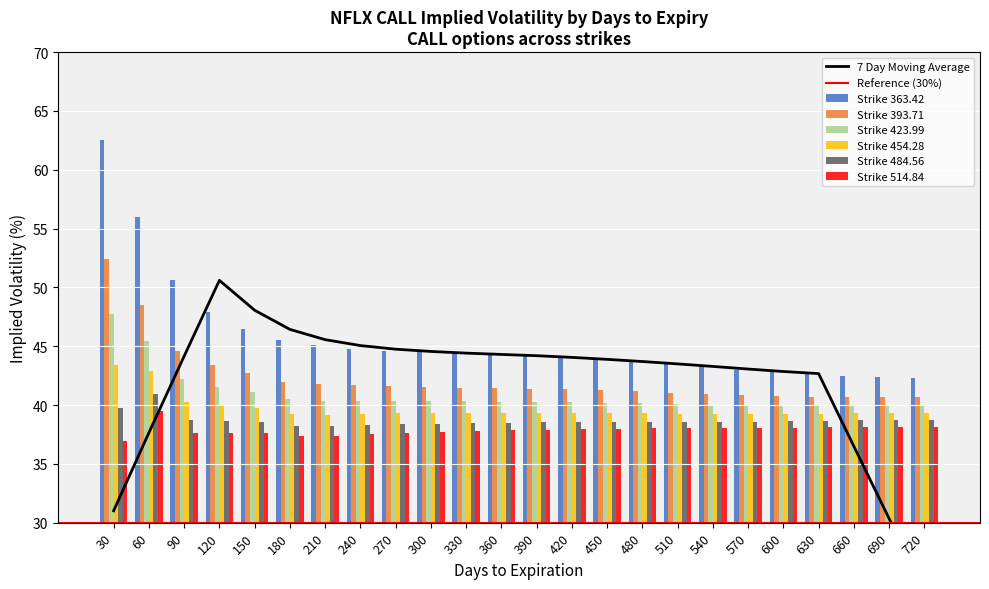

Which has a higher value, 450 or 660?

450